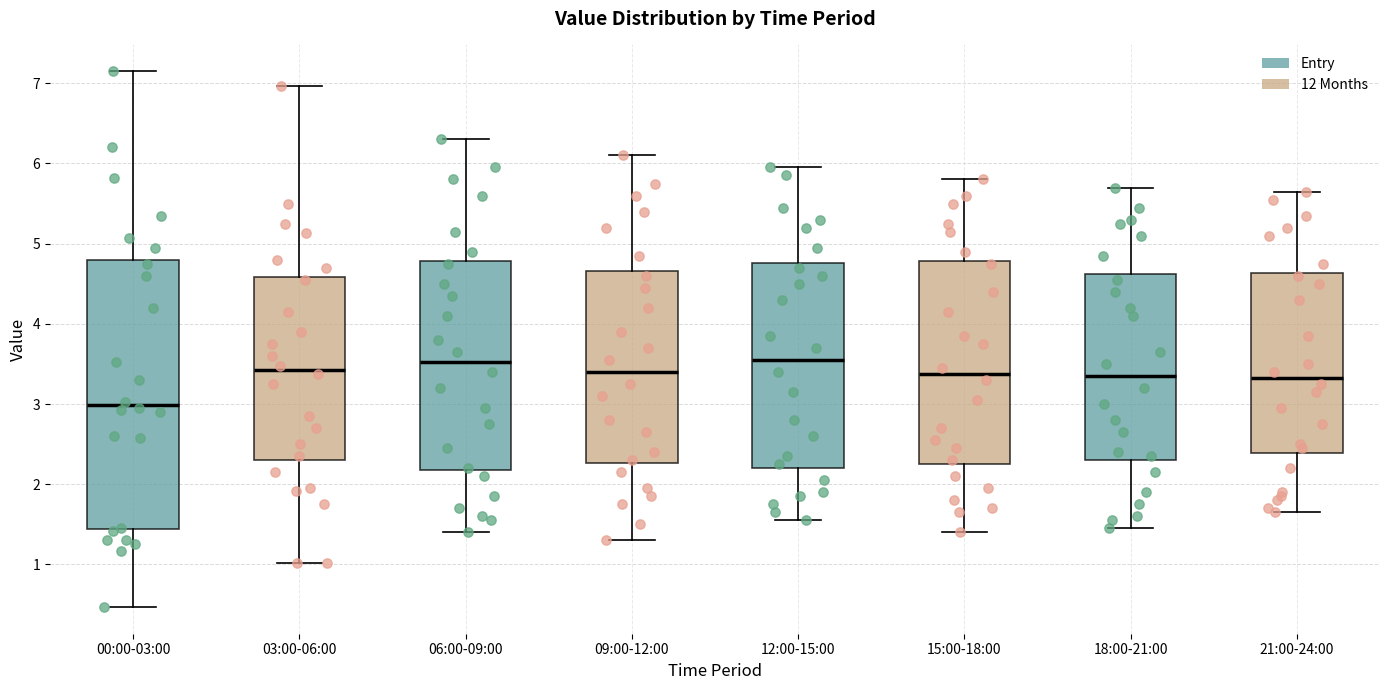

Where is the upper edge of the box for 12:00-15:00 on the y-axis? The values are not printed on the chart, so give them approximately, as read against the axis.

4.8